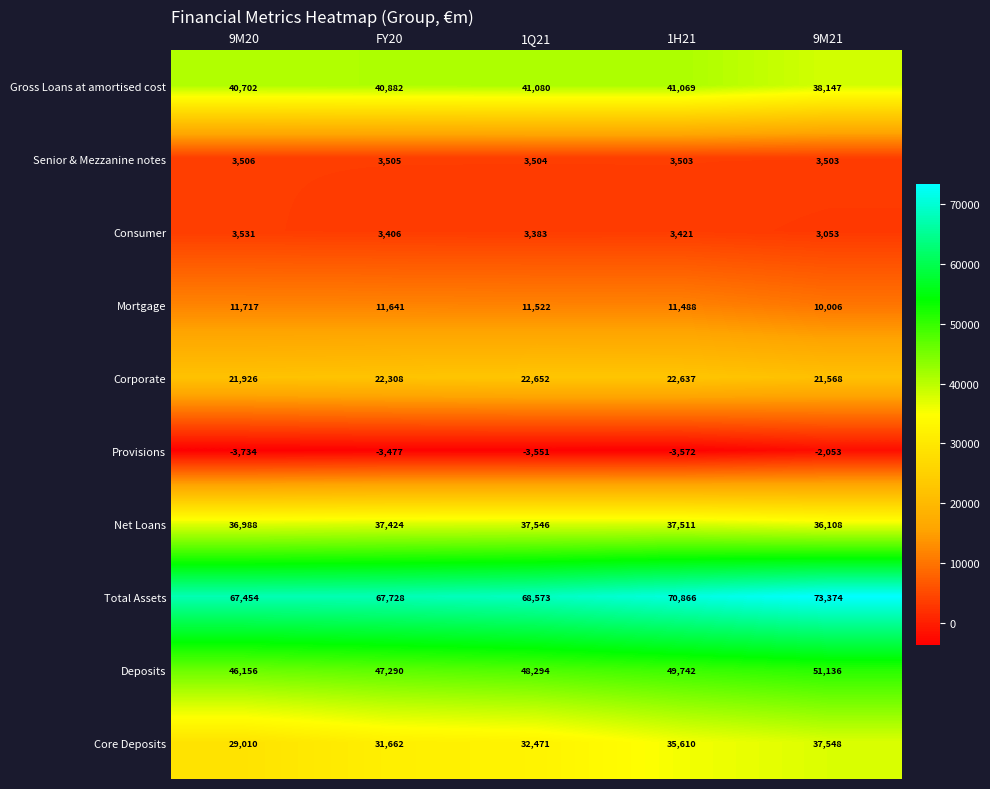

How many data points does each series have?

5